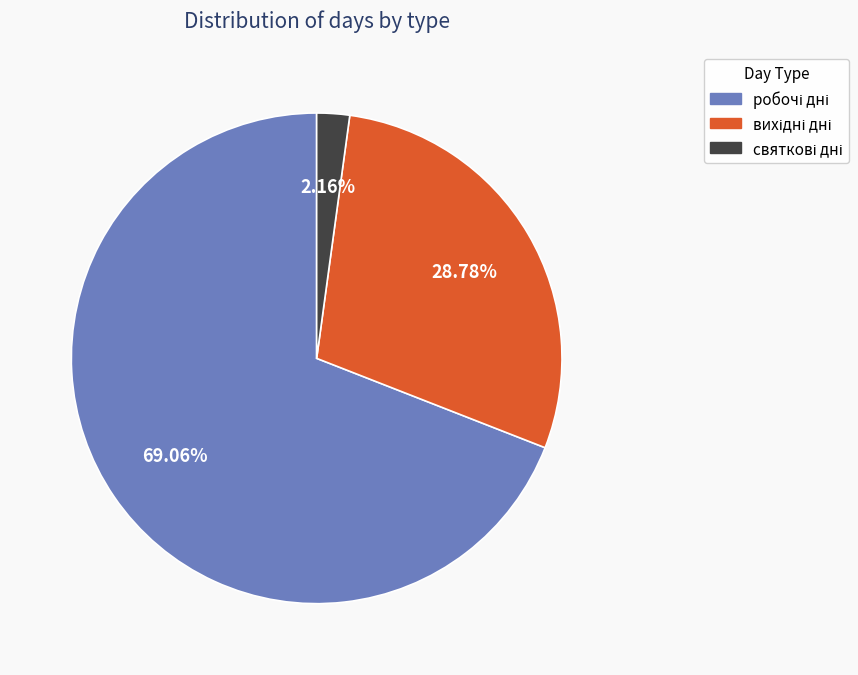

How many segments does this pie chart have?

3